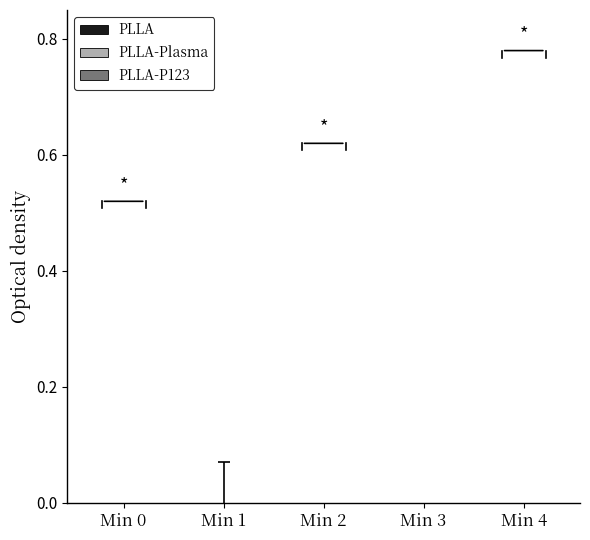

How many bars are there in total?

15